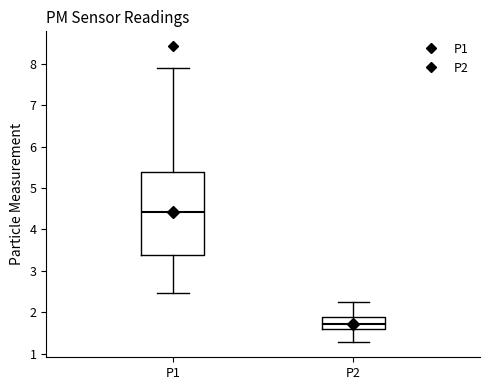

Where does the upper whisker of the box for P1 end on the y-axis? The values are not printed on the chart, so give them approximately, as read against the axis.

7.9